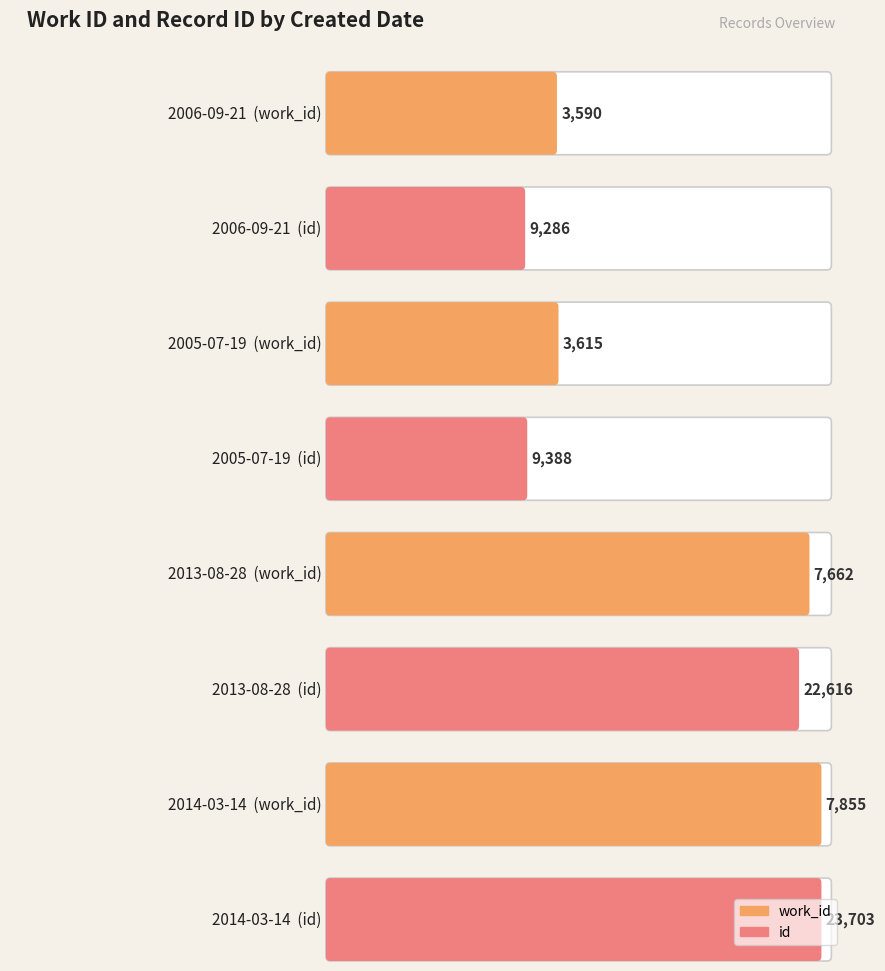

What is the difference between the maximum and minimum values in the id series?

14417